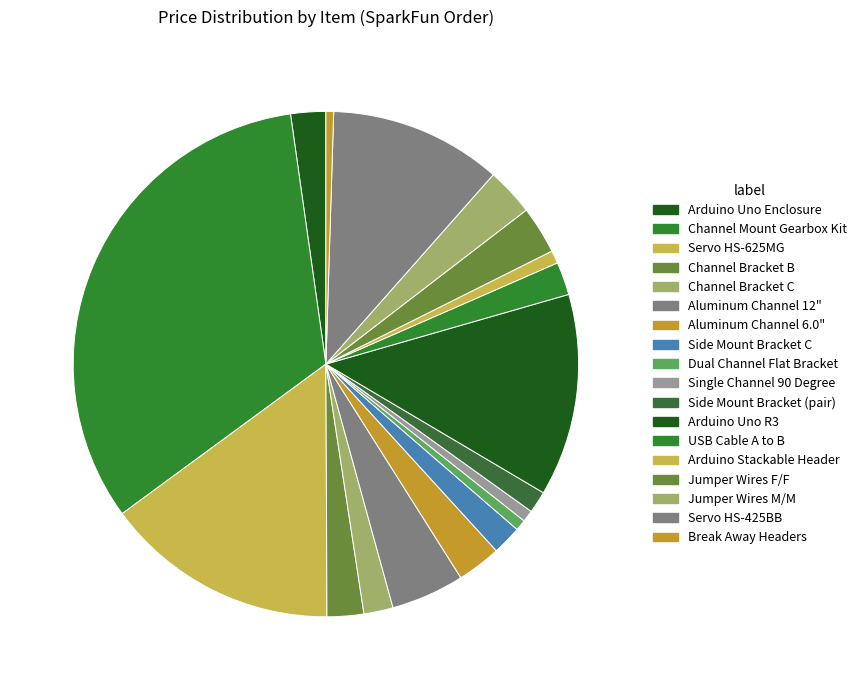

How many segments does this pie chart have?

18